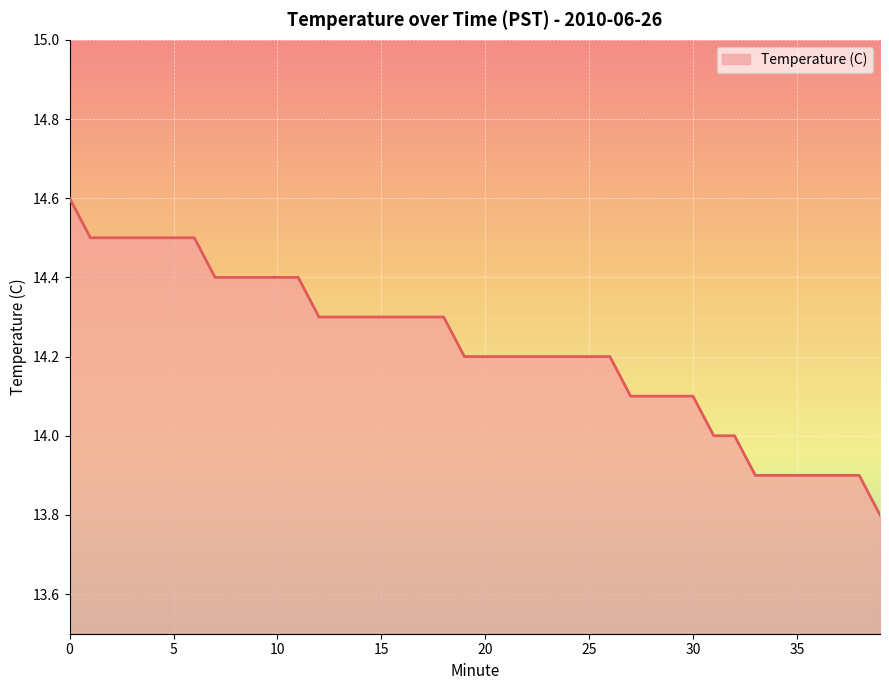

What is the difference between the maximum and minimum values?

0.8